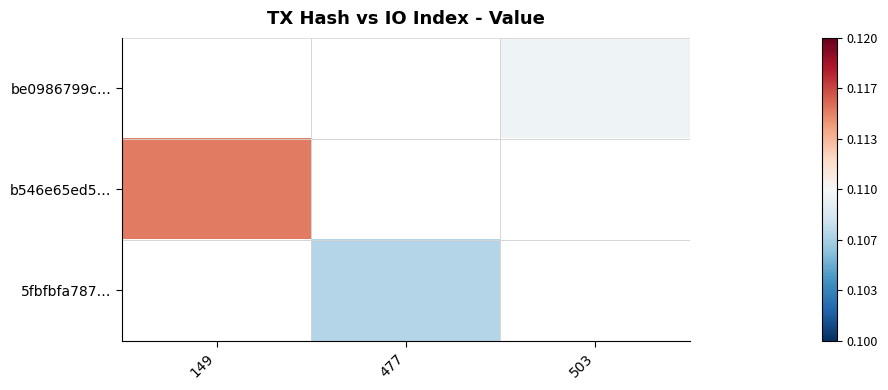

The 5fbfbfa787… series shows 0.1 at 477. True or false?

True